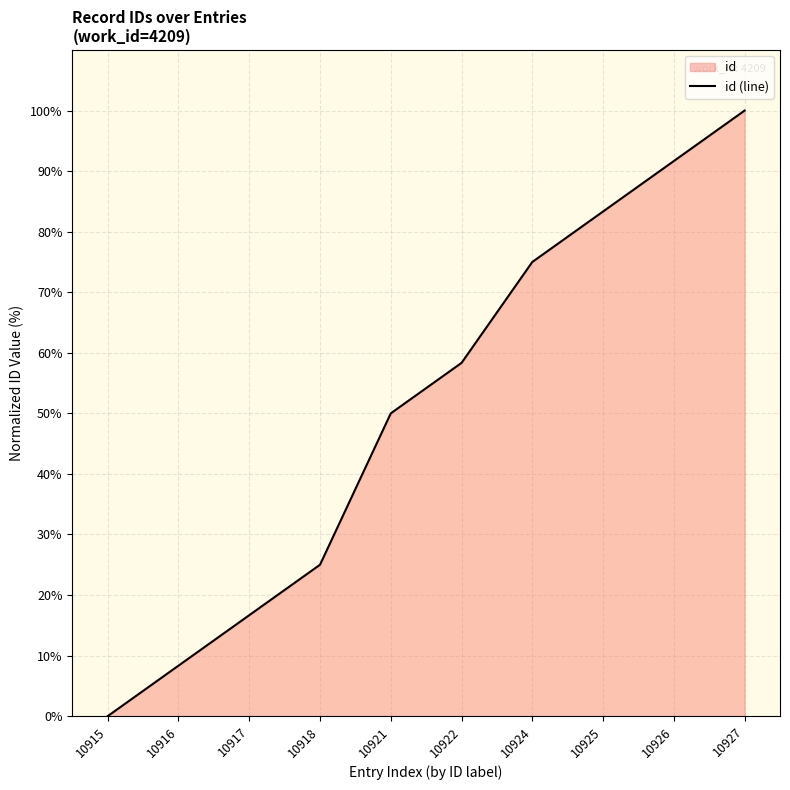

Count the number of data series in this chart.

1